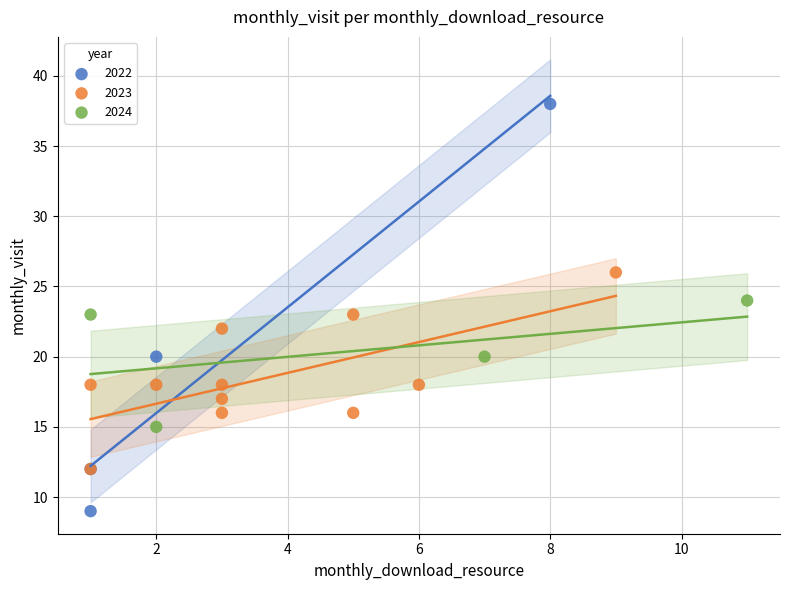

Which series reaches the minimum Y coordinate?

2022